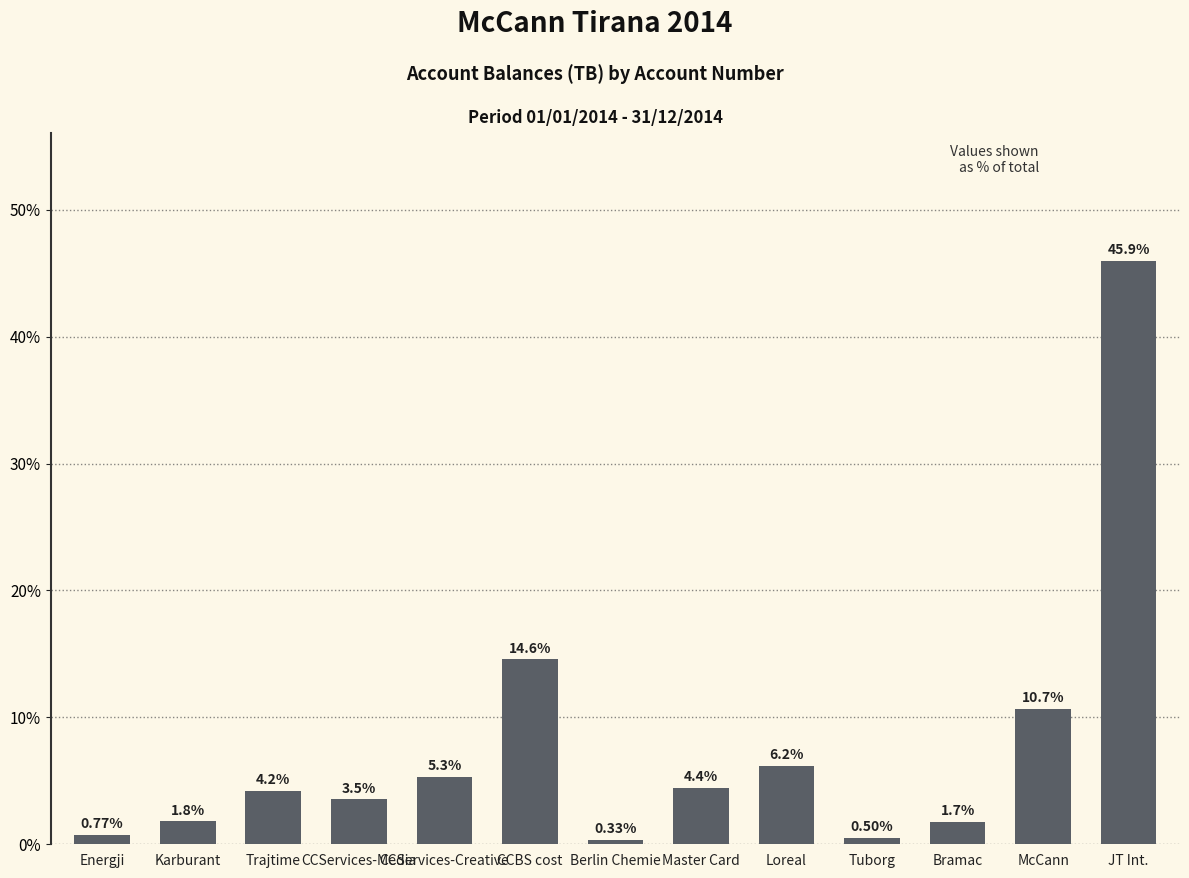

At which label is the value closest to 23?

CCBS cost